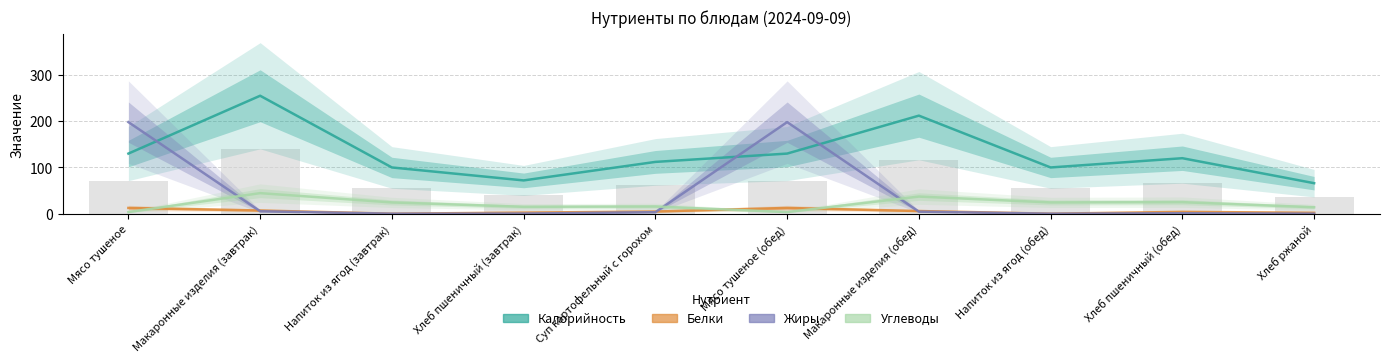

Rank the series by their maximum value, from lowest to highest.

Белки, Углеводы, Жиры, Калорийность